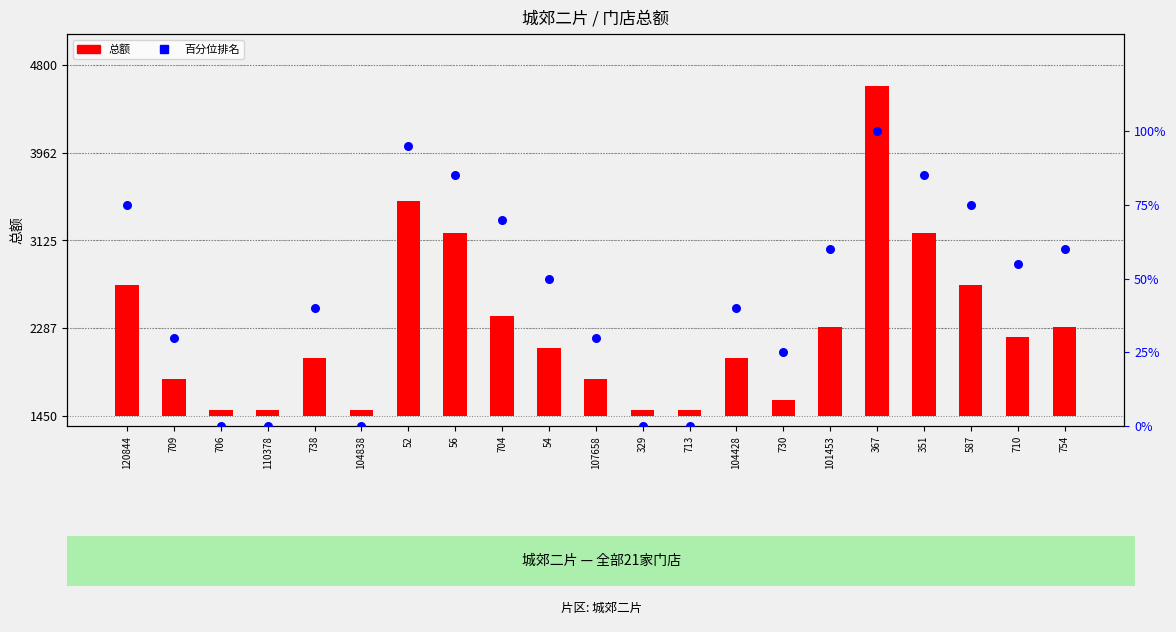

What are all the series names shown in the legend?

总额, 百分位排名